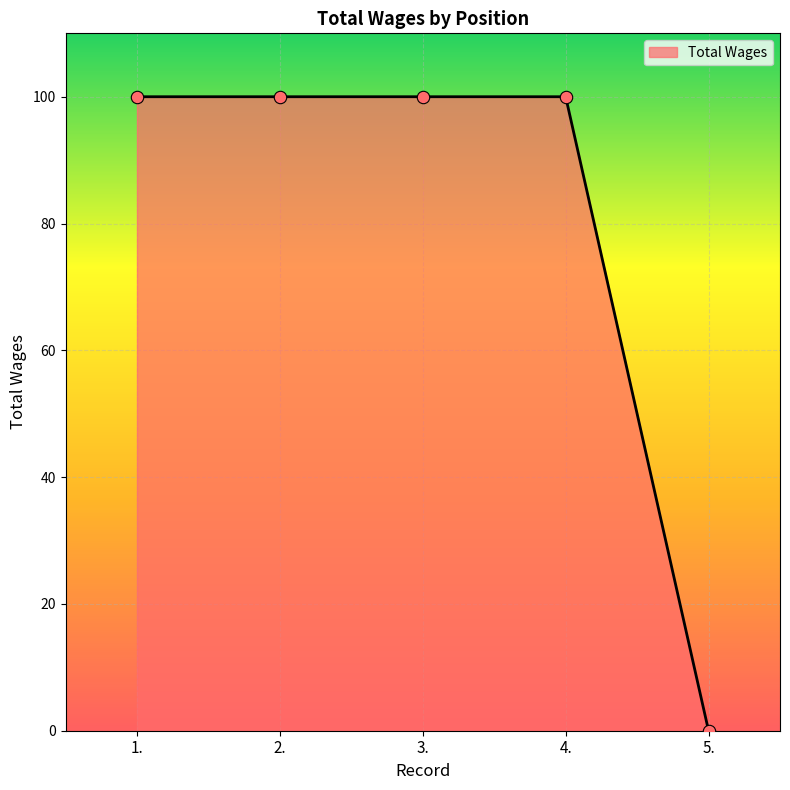

What is the change in value from 3. to 5.?

-100